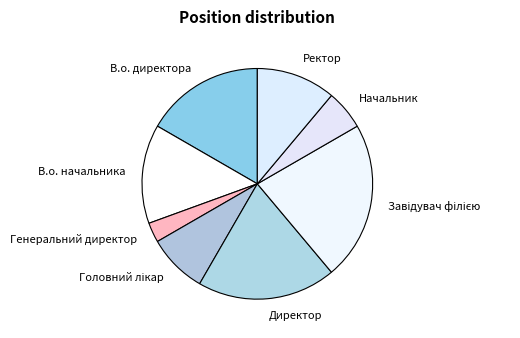

Is it true that Ректор is 11% of the pie?

True